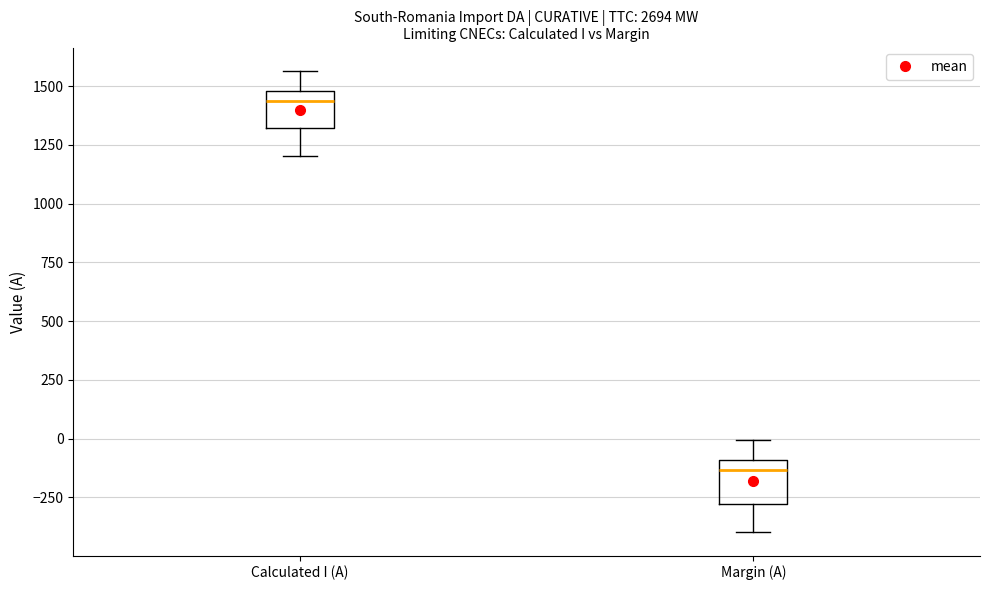

Where does the upper whisker of the box for Calculated I (A) end on the y-axis? The values are not printed on the chart, so give them approximately, as read against the axis.

1550